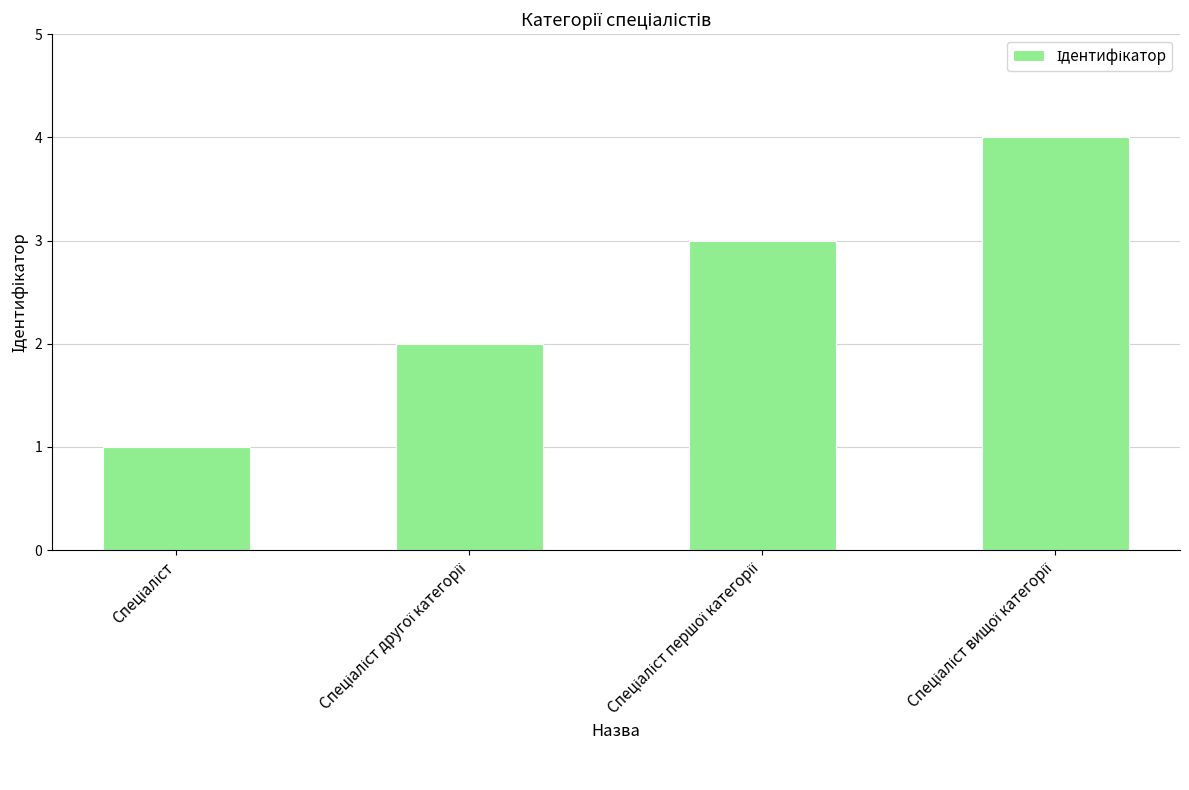

What is the difference between the maximum and minimum values?

3